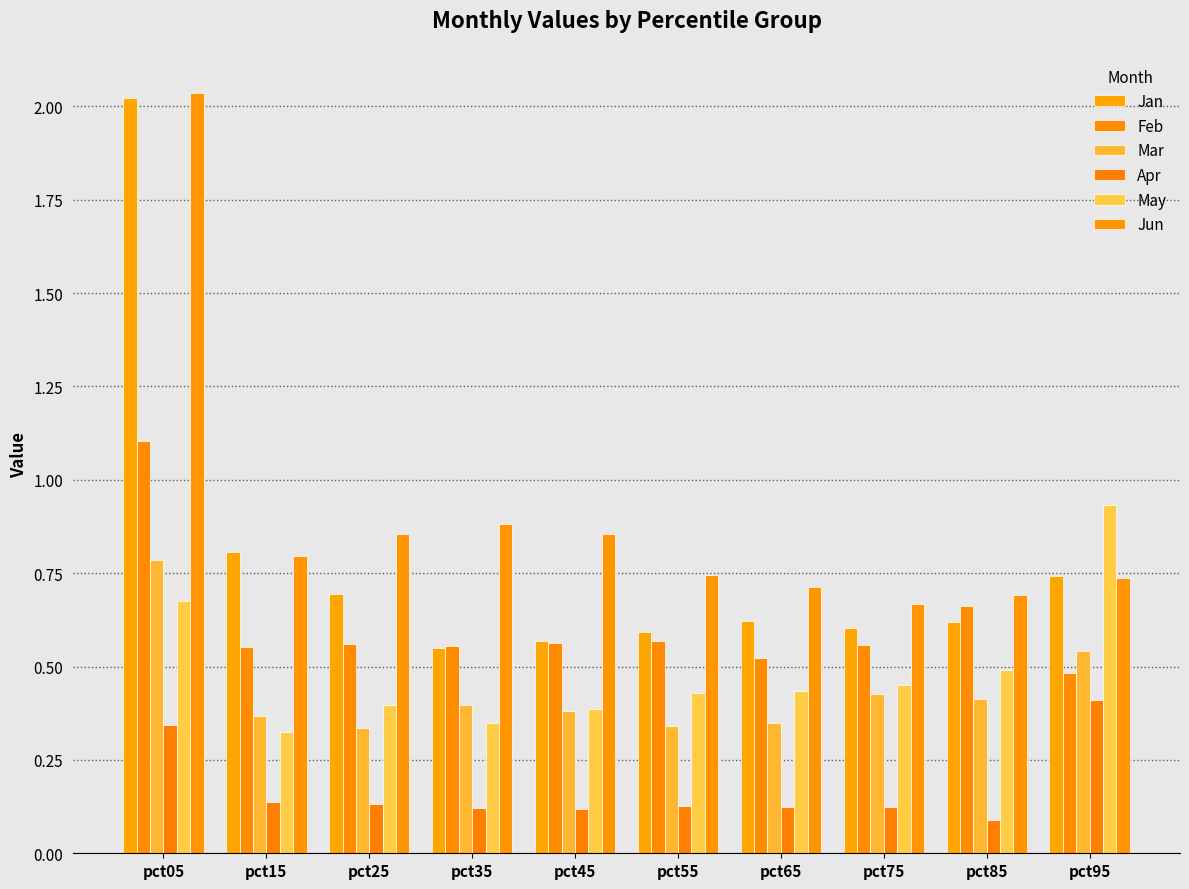

Reading right to left, transcribe all the data shown in this chart.

Jan: 0.7	0.6	0.6	0.6	0.6	0.6	0.5	0.7	0.8	2.0
Feb: 0.5	0.7	0.6	0.5	0.6	0.6	0.6	0.6	0.6	1.1
Mar: 0.5	0.4	0.4	0.3	0.3	0.4	0.4	0.3	0.4	0.8
Apr: 0.4	0.1	0.1	0.1	0.1	0.1	0.1	0.1	0.1	0.3
May: 0.9	0.5	0.5	0.4	0.4	0.4	0.3	0.4	0.3	0.7
Jun: 0.7	0.7	0.7	0.7	0.7	0.9	0.9	0.9	0.8	2.0